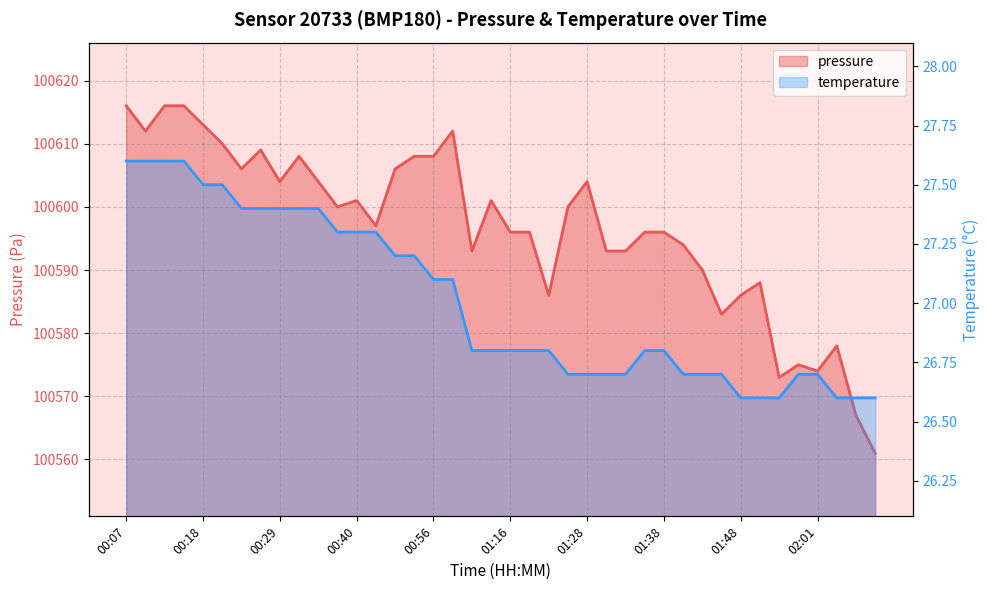

What is the approximate value of temperature at 00:37?

27.3